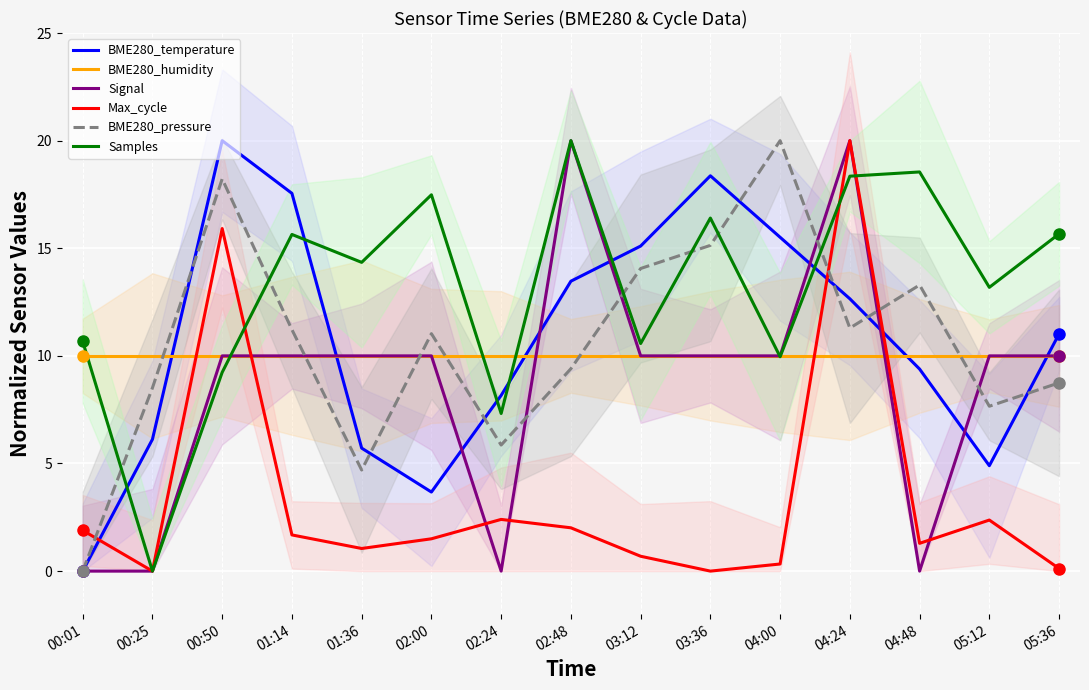

How many lines are shown in the chart?

6